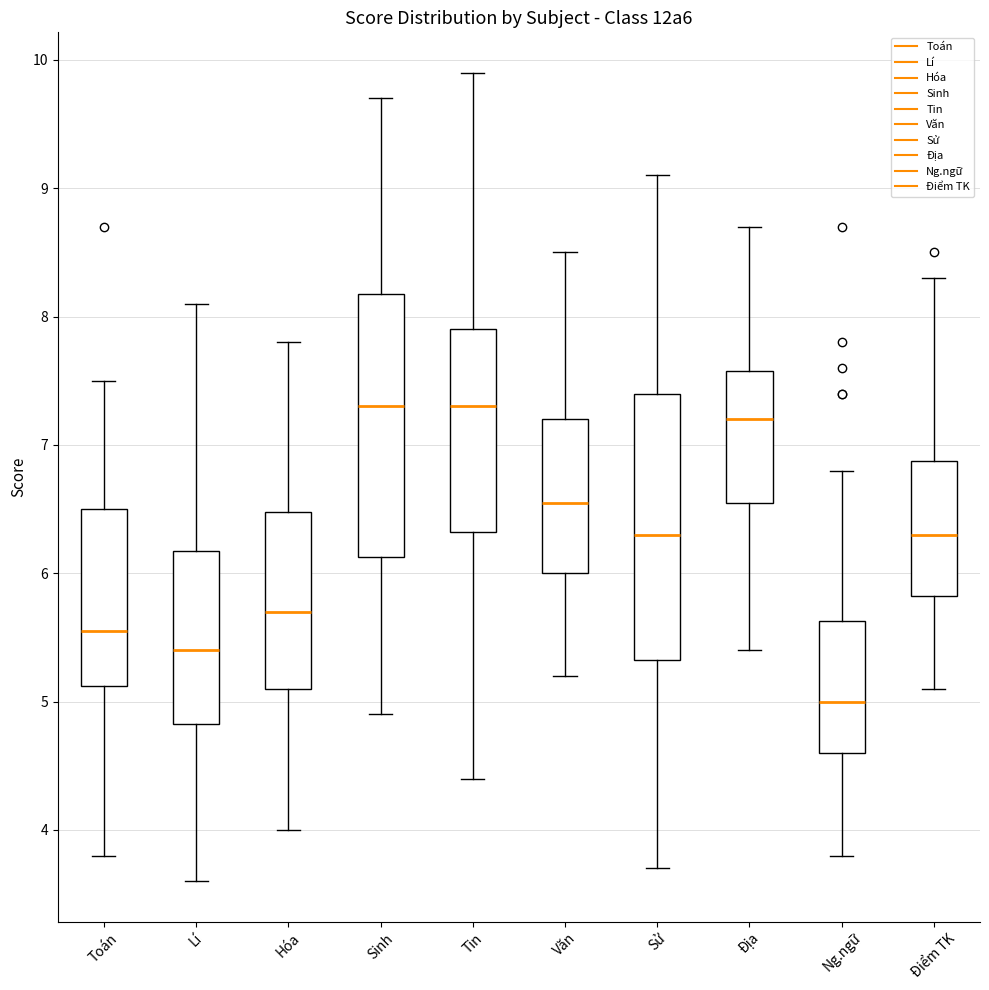

Where is the upper edge of the box for Văn on the y-axis? The values are not printed on the chart, so give them approximately, as read against the axis.

7.2